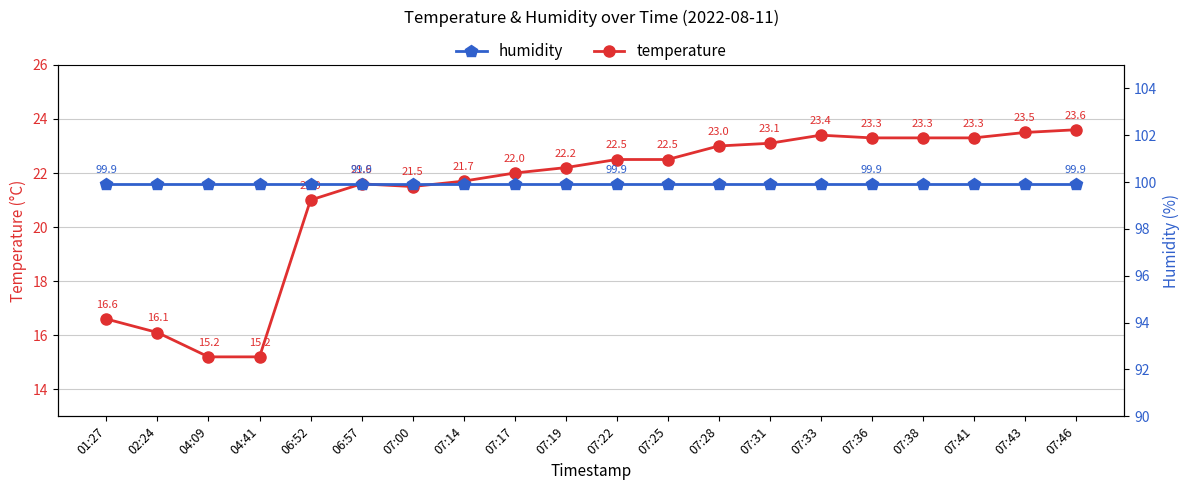

True or false: humidity and temperature cross at least once.

False